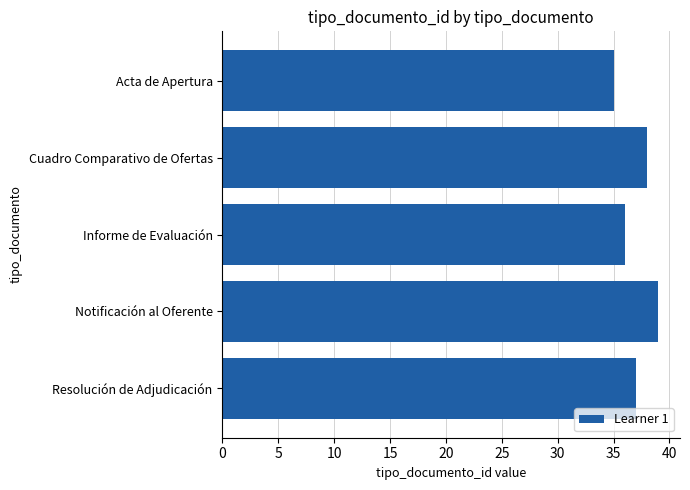

Which label corresponds to the largest value in the chart?

Notificación al Oferente